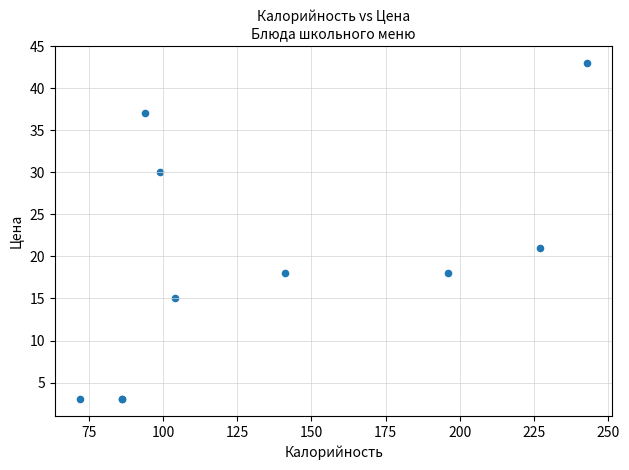

What Y value in the scatter plot is closest to 23?

21